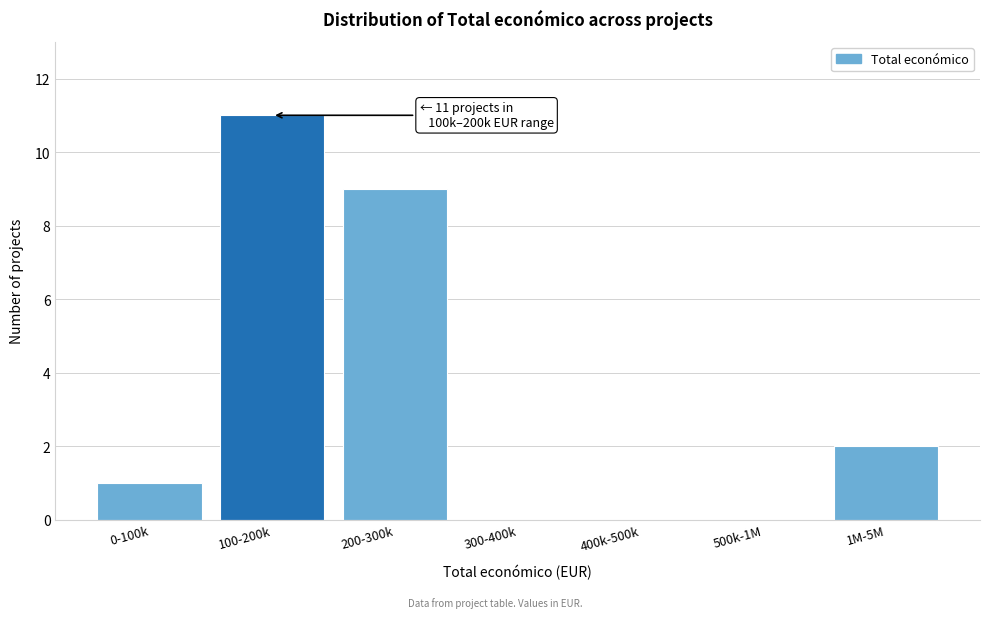

Reading right to left, transcribe all the data shown in this chart.

1M-5M=2	500k-1M=0	400k-500k=0	300-400k=0	200-300k=9	100-200k=11	0-100k=1